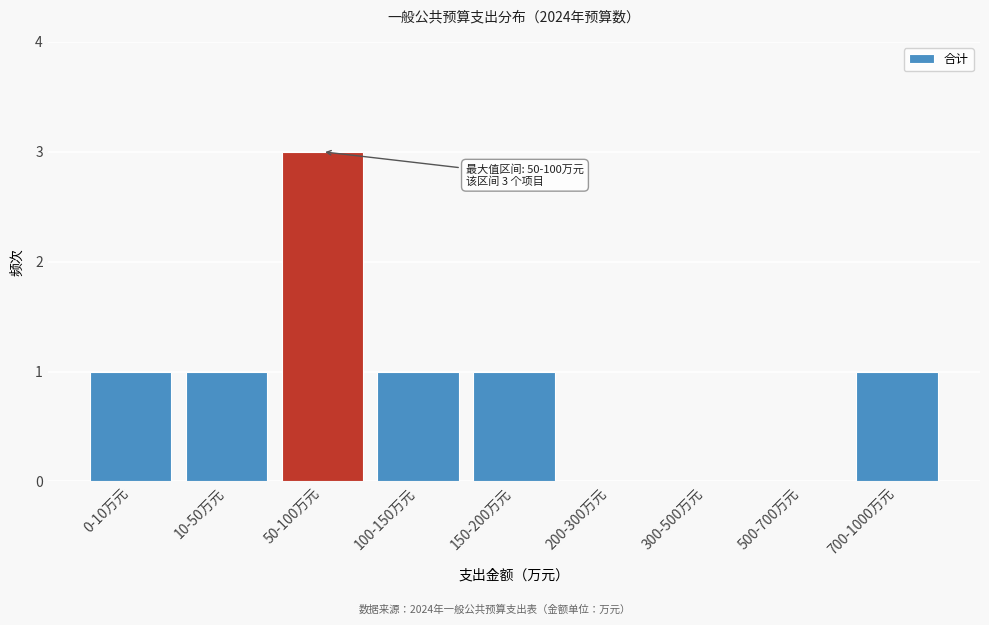

Reading right to left, what are all the values shown in this chart?

700-1000万元=1	500-700万元=0	300-500万元=0	200-300万元=0	150-200万元=1	100-150万元=1	50-100万元=3	10-50万元=1	0-10万元=1